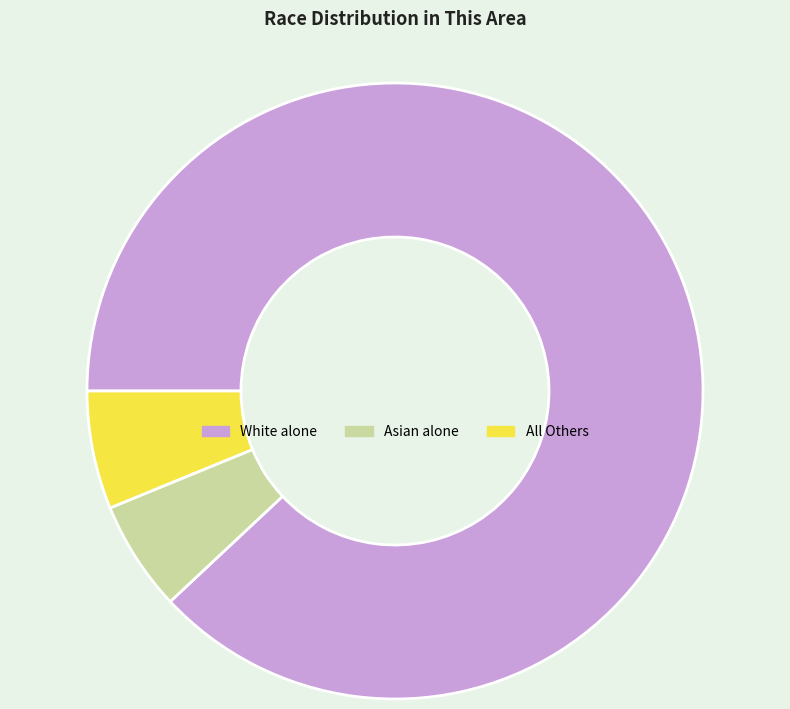

True or false: All Others accounts for 6% of the total.

True